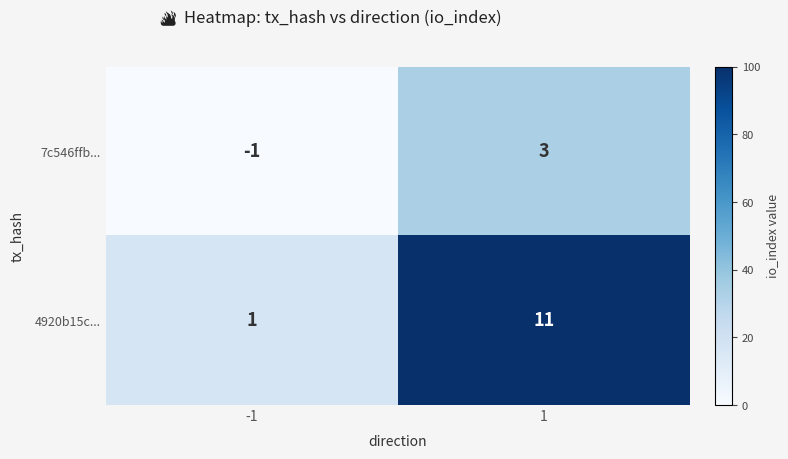

How many data points does each series have?

2